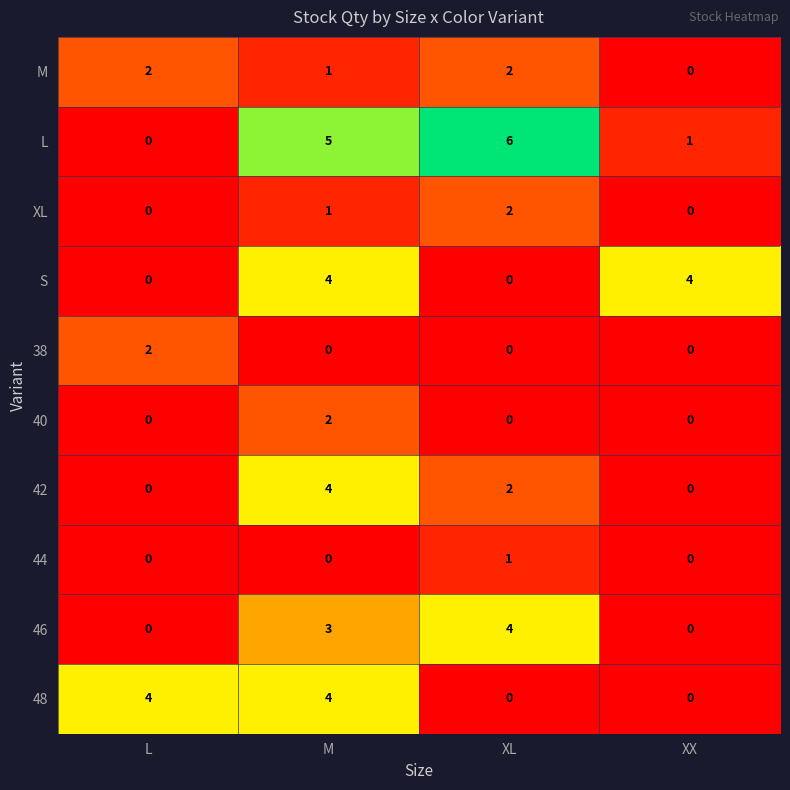

Which series has the widest spread of values?

L